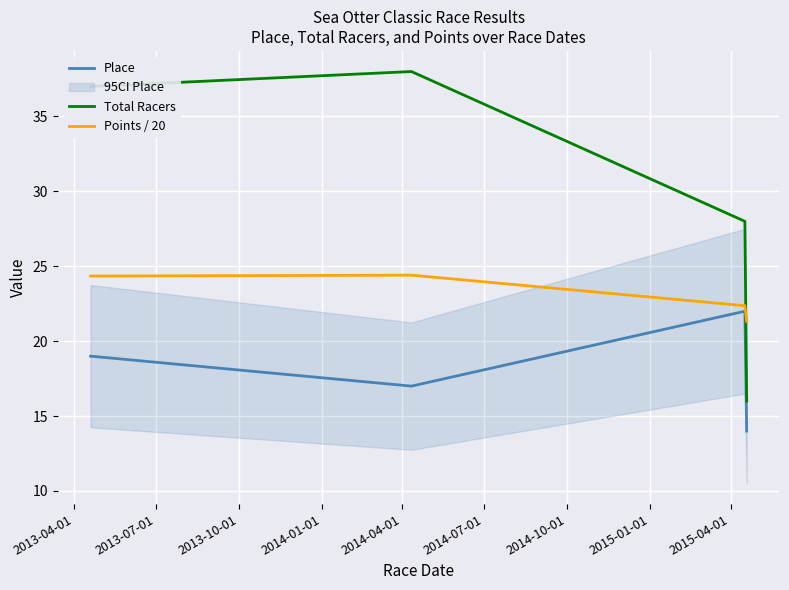

What is the minimum value for Total Racers?

16.0